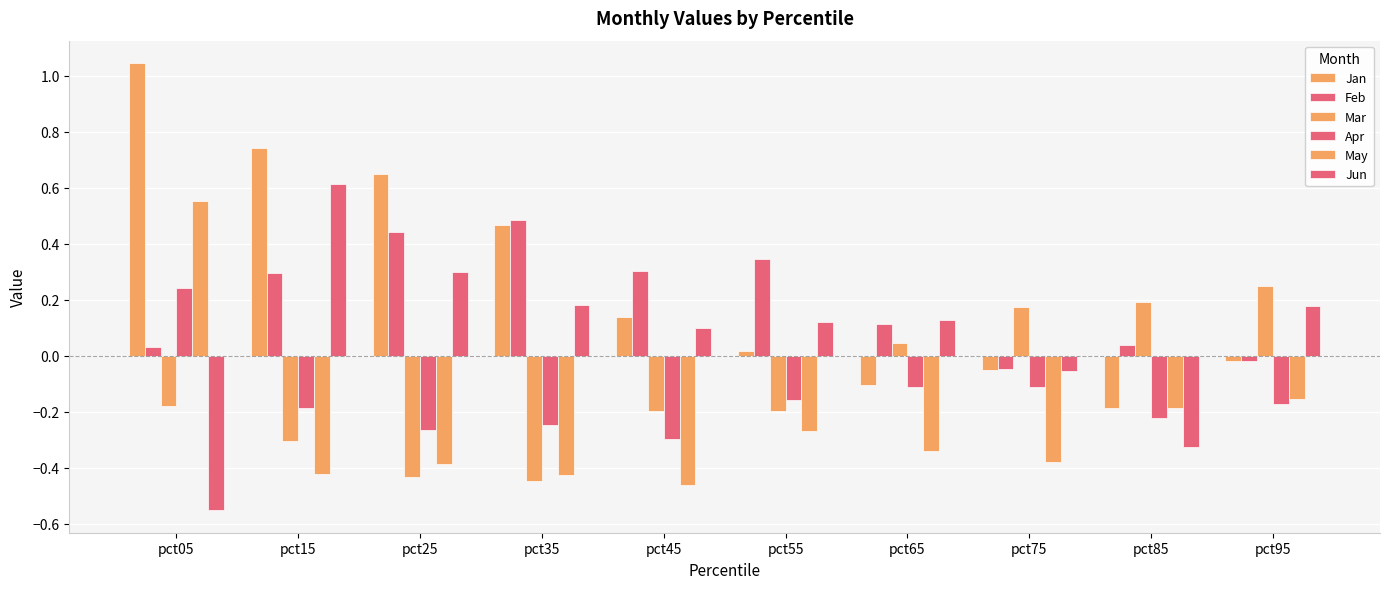

The May series shows -0.1 at pct75. True or false?

False